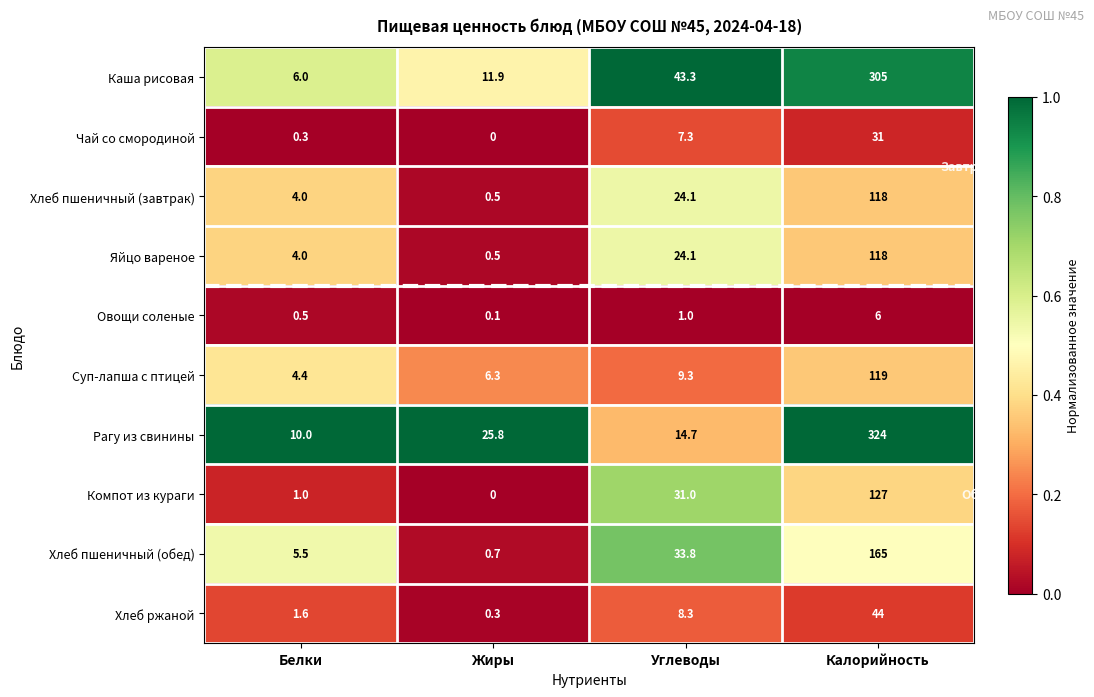

Which category has the lowest value across all series?

Жиры